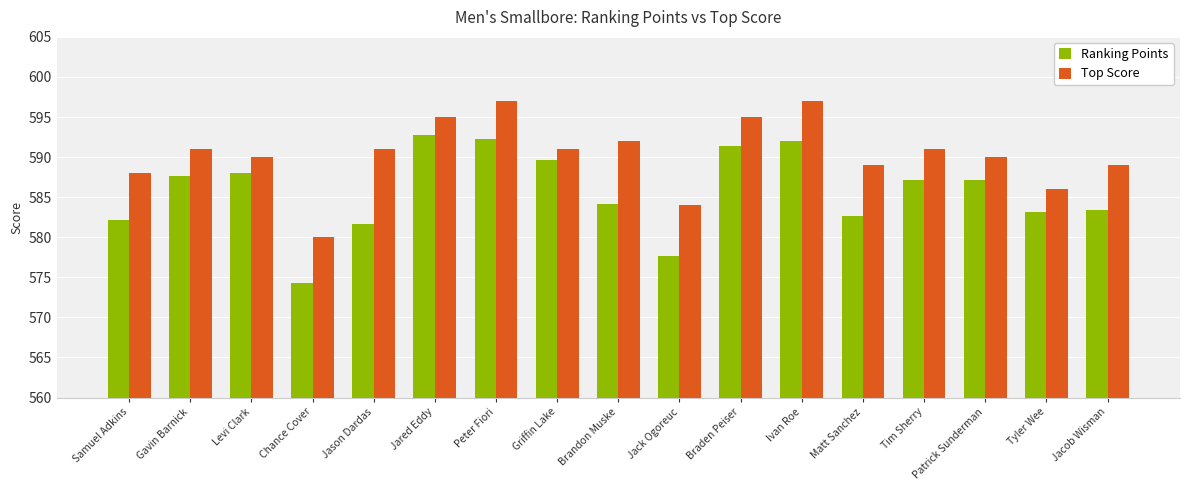

The Ranking Points series shows 587.6 at Gavin Barnick. True or false?

True